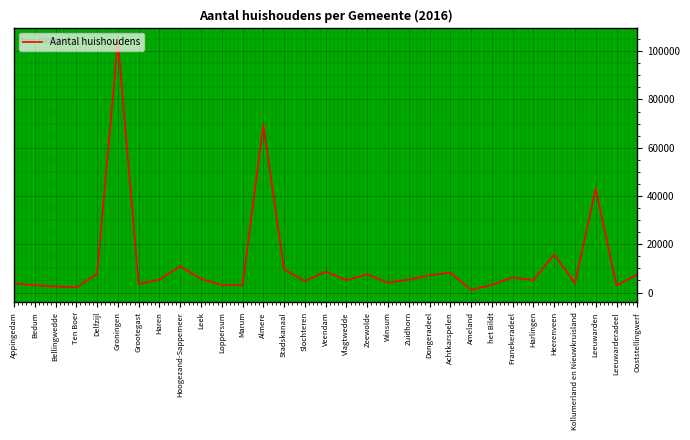

How many lines are shown in the chart?

1